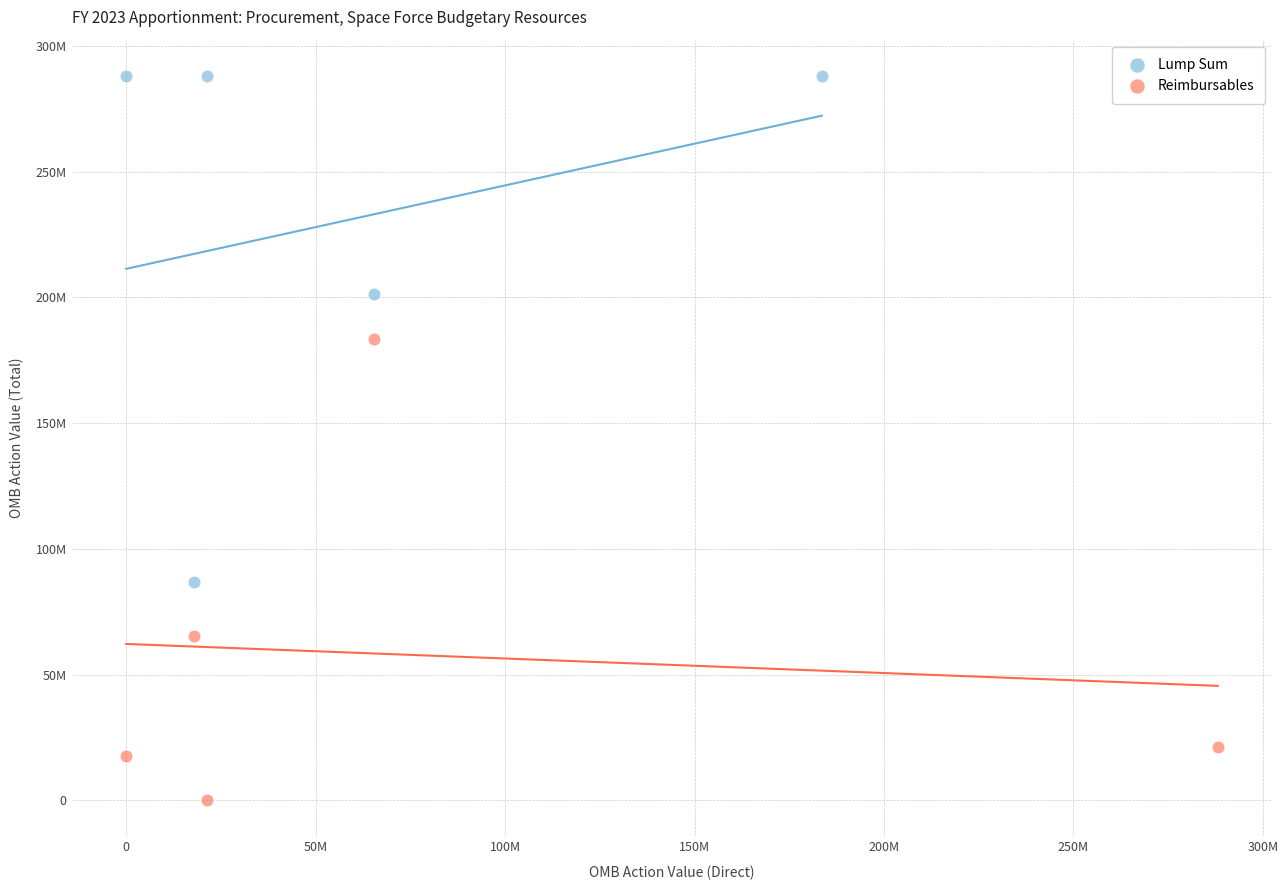

What are all the series names shown in the legend?

Lump Sum, Reimbursables